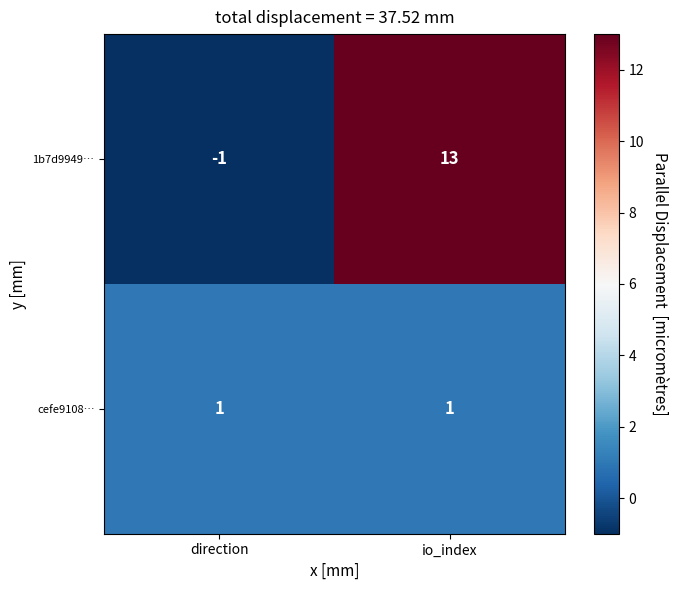

How many values in 1b7d9949… are above zero?

1